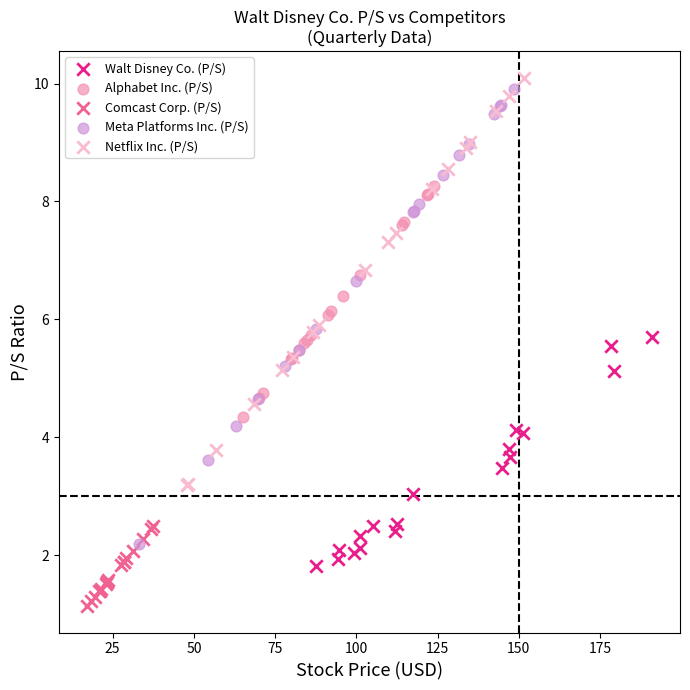

What are all the series names shown in the legend?

Walt Disney Co. (P/S), Alphabet Inc. (P/S), Comcast Corp. (P/S), Meta Platforms Inc. (P/S), Netflix Inc. (P/S)